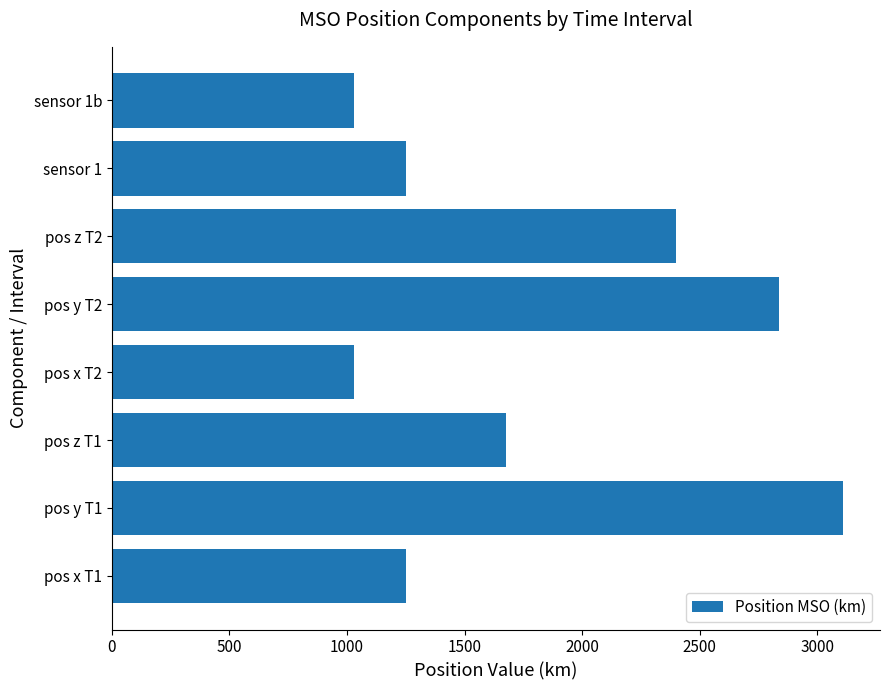

Is it true that the value at pos x T1 is 669.2?

False